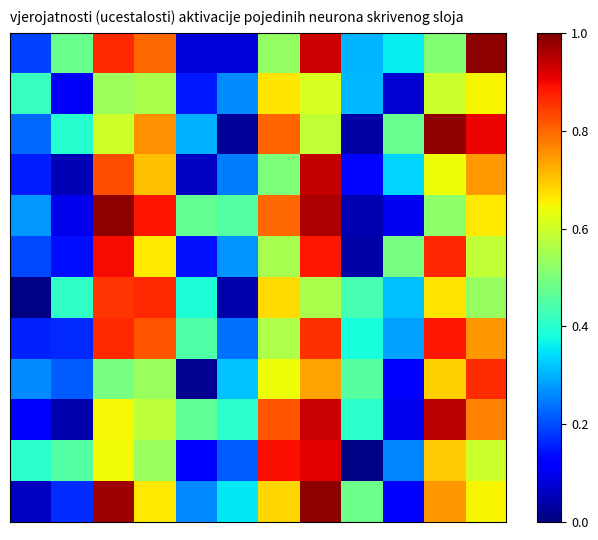

How many series are shown in this chart?

12